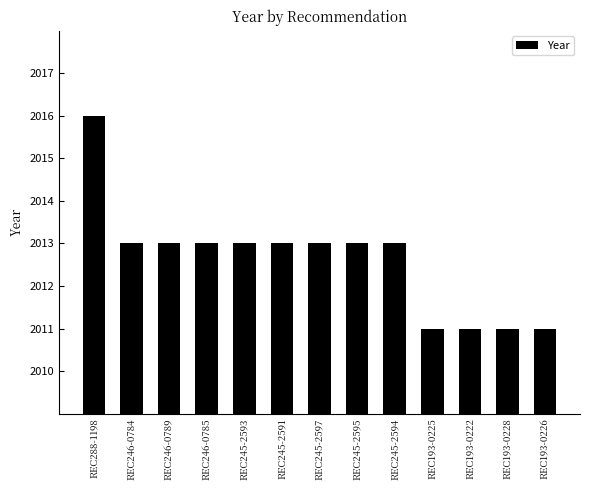

Reading left to right, list all the values displayed in this chart.

REC288-1198=2016	REC246-0784=2013	REC246-0789=2013	REC246-0785=2013	REC245-2593=2013	REC245-2591=2013	REC245-2597=2013	REC245-2595=2013	REC245-2594=2013	REC193-0225=2011	REC193-0222=2011	REC193-0228=2011	REC193-0226=2011